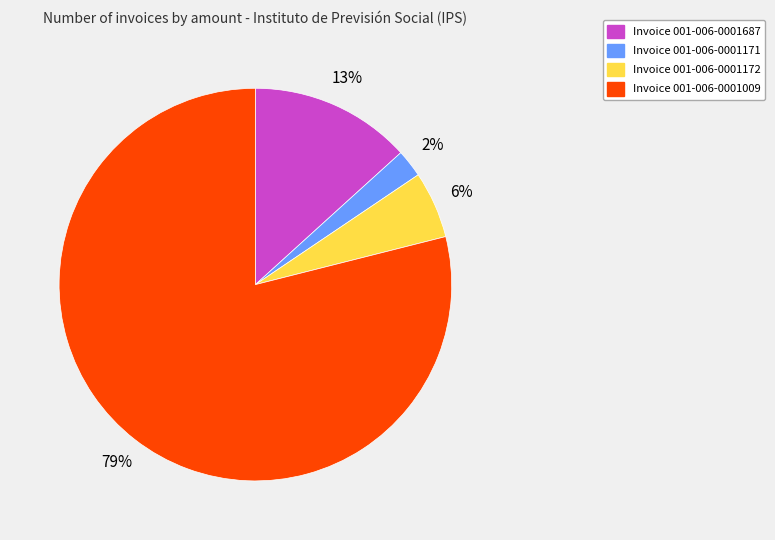

To the nearest percent, what is the difference between the largest and smallest slice percentages?

77%